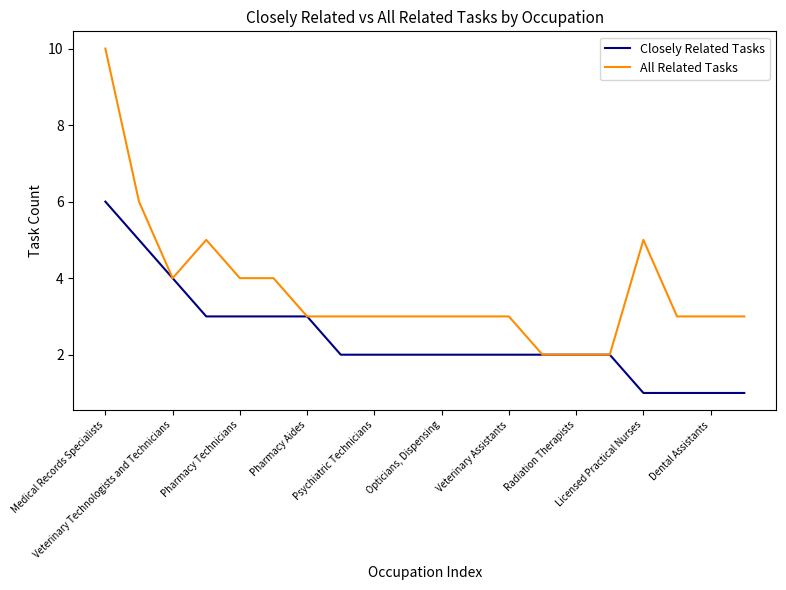

What is the greatest value displayed?

10